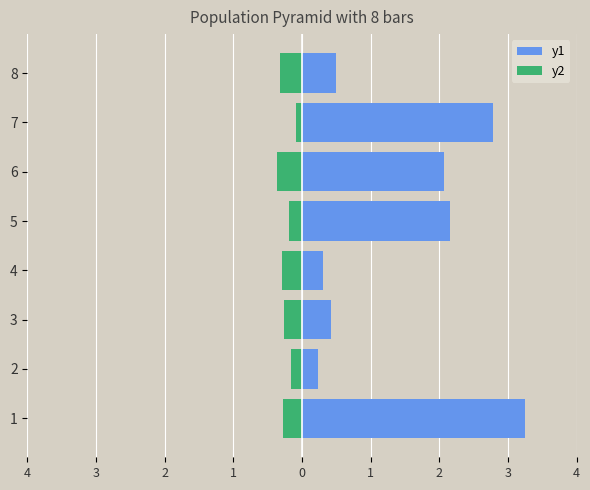

How many groups of bars are there?

8